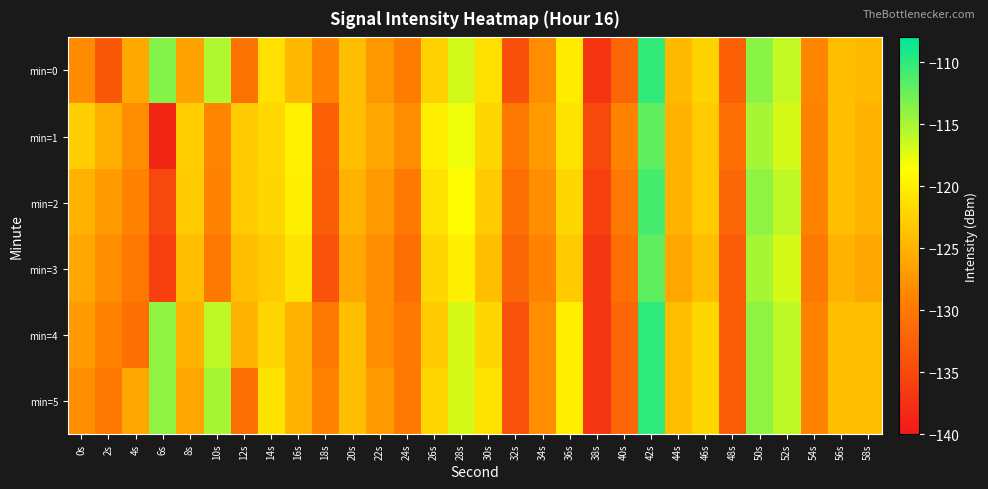

Reading left to right, transcribe all the data shown in this chart.

min=0: 0s=-128.4	2s=-133.4	4s=-125.8	6s=-113.6	8s=-126.3	10s=-115.4	12s=-130.6	14s=-121.2	16s=-124.7	18s=-129.1	20s=-124.1	22s=-127.3	24s=-129.6	26s=-122.5	28s=-116.8	30s=-121.2	32s=-134.2	34s=-128.2	36s=-120.3	38s=-137.0	40s=-131.9	42s=-110.1	44s=-124.4	46s=-122.3	48s=-132.6	50s=-113.8	52s=-116.2	54s=-128.8	56s=-124.1	58s=-124.4
min=1: 0s=-122.8	2s=-125.3	4s=-128.2	6s=-138.7	8s=-122.8	10s=-128.7	12s=-123.0	14s=-121.9	16s=-119.8	18s=-132.5	20s=-124.0	22s=-126.0	24s=-128.0	26s=-120.0	28s=-118.0	30s=-122.0	32s=-130.0	34s=-127.0	36s=-121.0	38s=-135.0	40s=-129.0	42s=-112.0	44s=-125.0	46s=-123.0	48s=-131.0	50s=-115.0	52s=-117.0	54s=-129.0	56s=-124.0	58s=-125.0
min=2: 0s=-125.0	2s=-127.0	4s=-129.0	6s=-135.0	8s=-123.0	10s=-129.0	12s=-123.0	14s=-122.0	16s=-120.0	18s=-133.0	20s=-125.0	22s=-127.0	24s=-130.0	26s=-121.0	28s=-119.0	30s=-123.0	32s=-131.0	34s=-128.0	36s=-122.0	38s=-136.0	40s=-130.0	42s=-111.0	44s=-125.0	46s=-123.0	48s=-132.0	50s=-114.0	52s=-116.0	54s=-129.0	56s=-124.0	58s=-125.0
min=3: 0s=-126.0	2s=-128.0	4s=-130.0	6s=-136.0	8s=-124.0	10s=-130.0	12s=-124.0	14s=-123.0	16s=-121.0	18s=-134.0	20s=-126.0	22s=-128.0	24s=-131.0	26s=-122.0	28s=-120.0	30s=-124.0	32s=-132.0	34s=-129.0	36s=-123.0	38s=-137.0	40s=-131.0	42s=-112.0	44s=-126.0	46s=-124.0	48s=-133.0	50s=-115.0	52s=-117.0	54s=-130.0	56s=-125.0	58s=-126.0
min=4: 0s=-127.0	2s=-129.0	4s=-131.0	6s=-114.0	8s=-125.0	10s=-116.0	12s=-125.0	14s=-122.0	16s=-125.0	18s=-130.0	20s=-124.0	22s=-128.0	24s=-130.0	26s=-123.0	28s=-117.0	30s=-122.0	32s=-134.0	34s=-128.0	36s=-120.0	38s=-137.0	40s=-132.0	42s=-110.0	44s=-124.0	46s=-122.0	48s=-133.0	50s=-114.0	52s=-116.0	54s=-129.0	56s=-124.0	58s=-124.0
min=5: 0s=-128.0	2s=-130.0	4s=-126.0	6s=-114.0	8s=-126.0	10s=-115.0	12s=-131.0	14s=-121.0	16s=-125.0	18s=-129.0	20s=-124.0	22s=-127.0	24s=-130.0	26s=-122.0	28s=-117.0	30s=-121.0	32s=-134.0	34s=-128.0	36s=-120.0	38s=-137.0	40s=-132.0	42s=-110.0	44s=-124.0	46s=-122.0	48s=-133.0	50s=-114.0	52s=-116.0	54s=-129.0	56s=-124.0	58s=-124.0